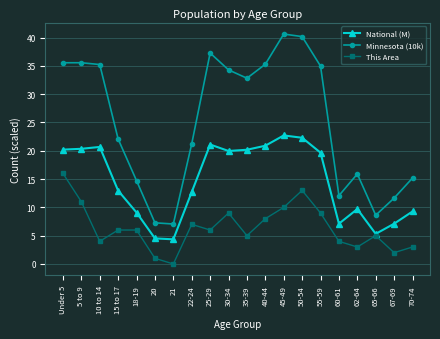

What is the approximate value of National (M) at 65-66?

5.3